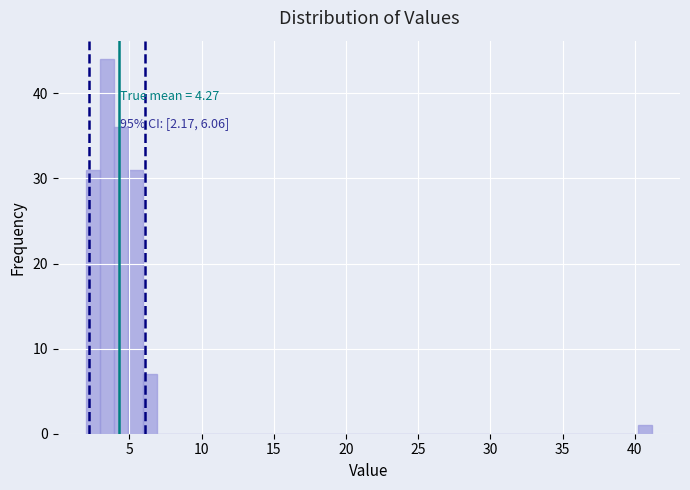

Around what value on the x-axis is the tallest bar? Give the approximate position of its centre, as read against the axis.

3.5